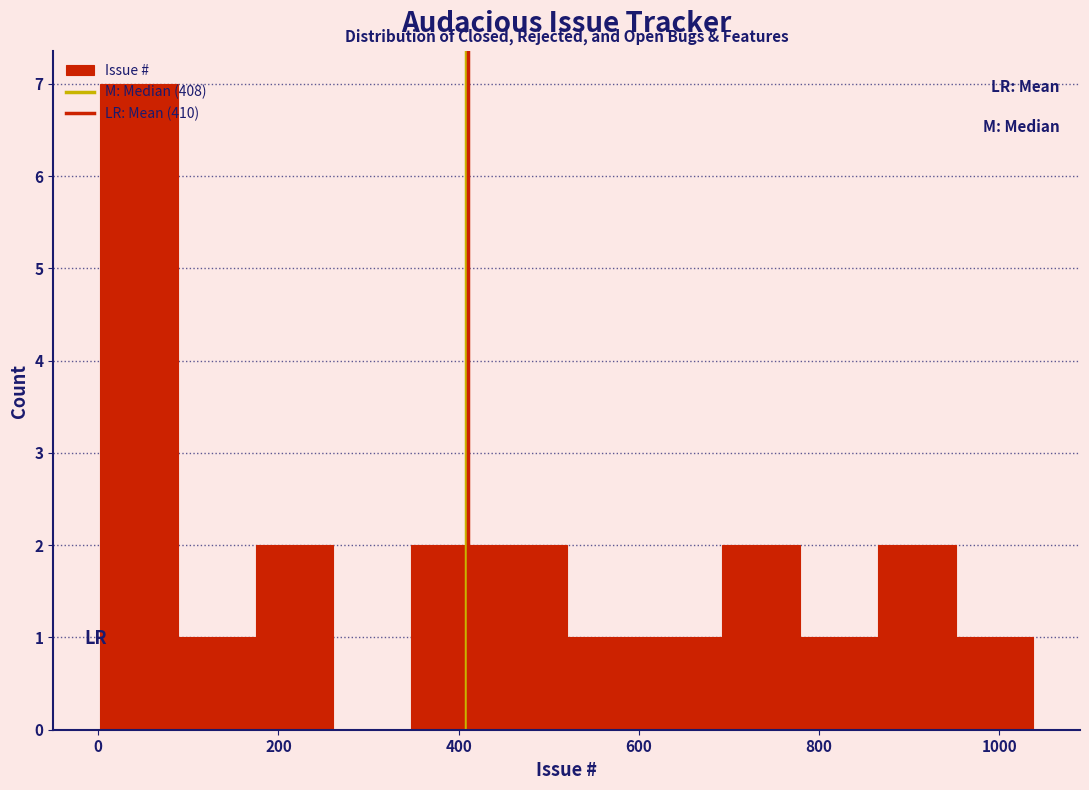

What is the height of the bar covering 860 to 960 on the x-axis? Neither the bar edges nor the heights are printed on the chart, so give them approximately, as read against the axes.

2